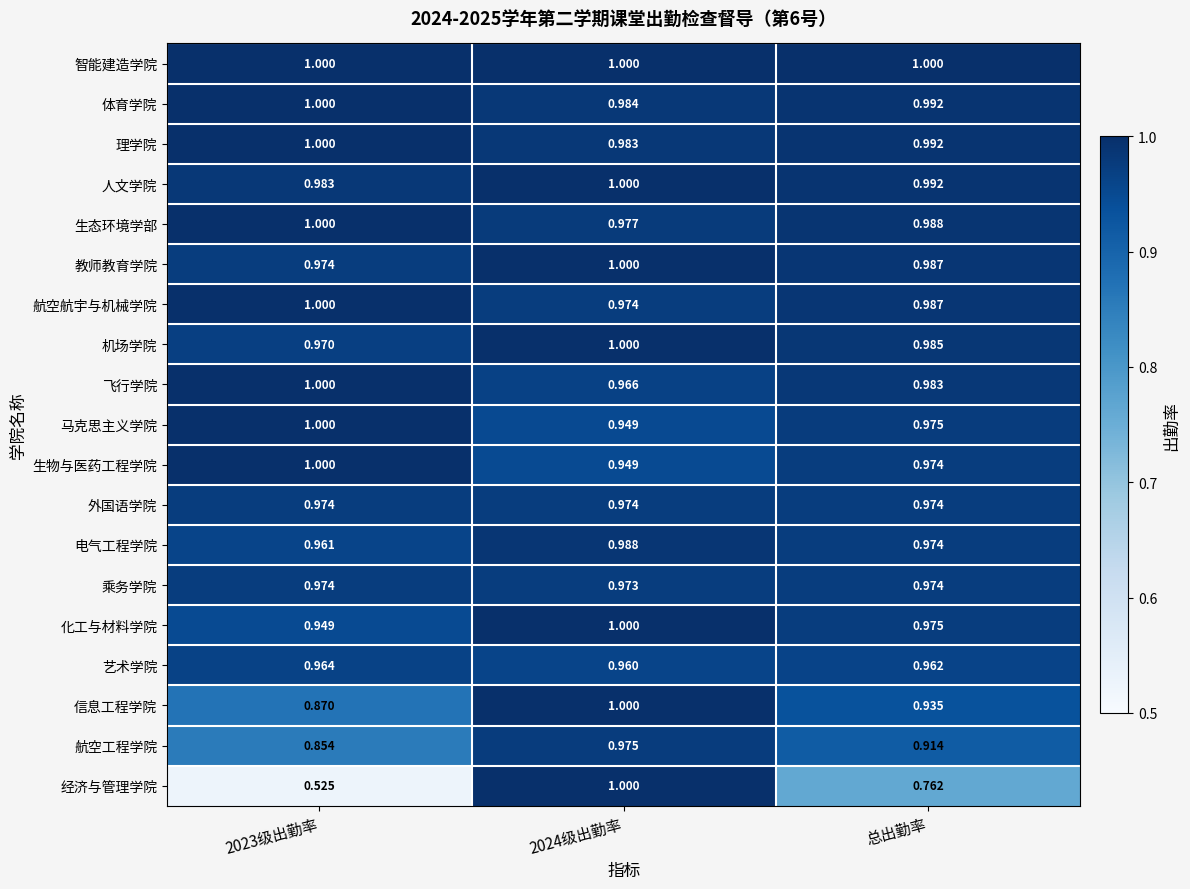

At which category is the sum across all series the highest?

2024级出勤率